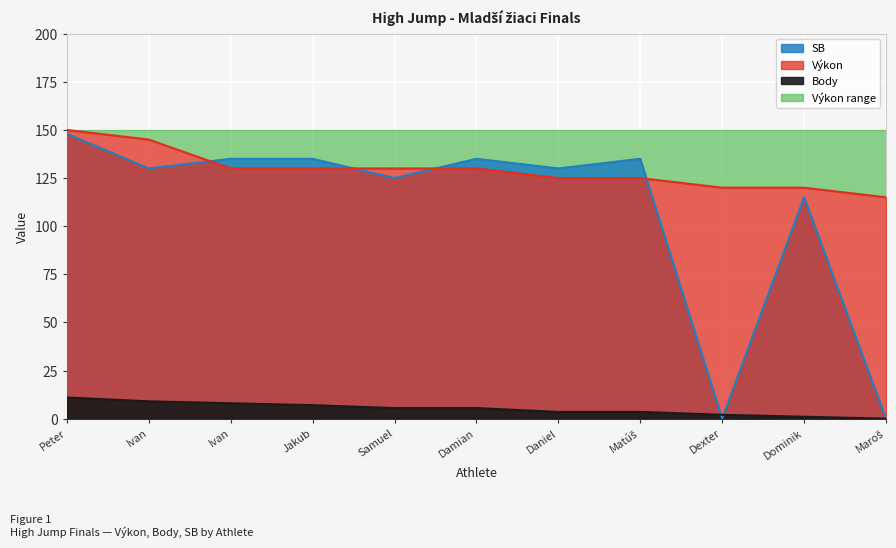

What is the difference between the Body values at Dominik and Ivan?

7.0